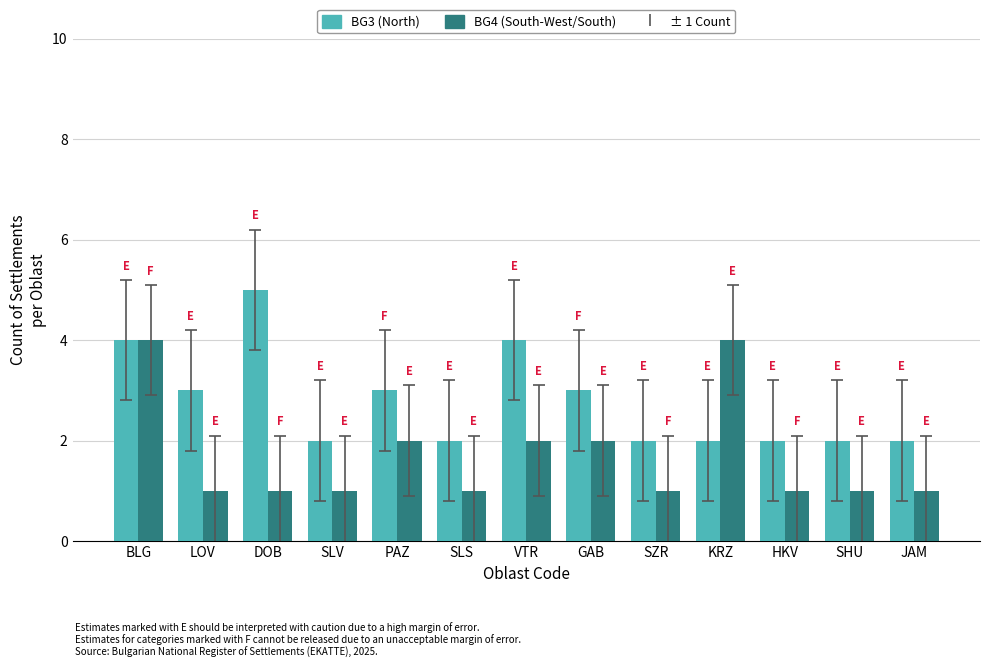

Reading left to right, extract all data points from this chart.

BG3: 4	3	5	2	3	2	4	3	2	2	2	2	2
BG4: 4	1	1	1	2	1	2	2	1	4	1	1	1